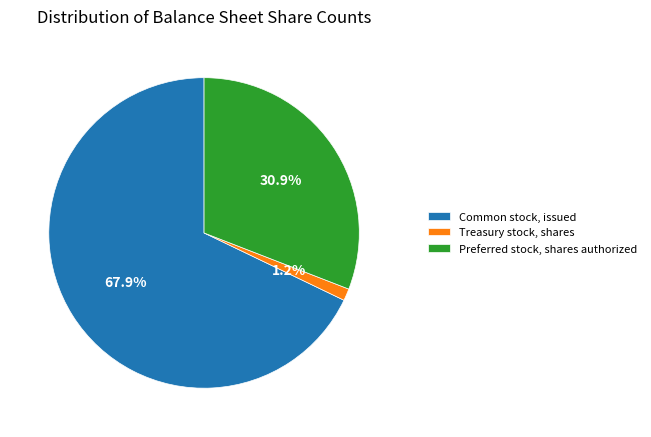

Does any single category account for the majority?

Yes